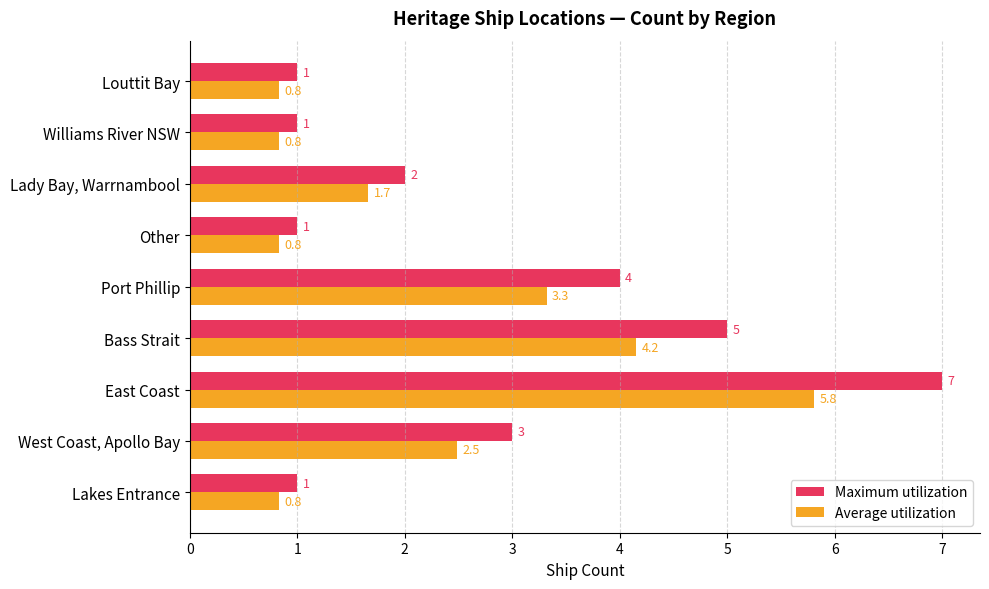

What is the difference between the maximum and minimum values in the Maximum utilization series?

6.0